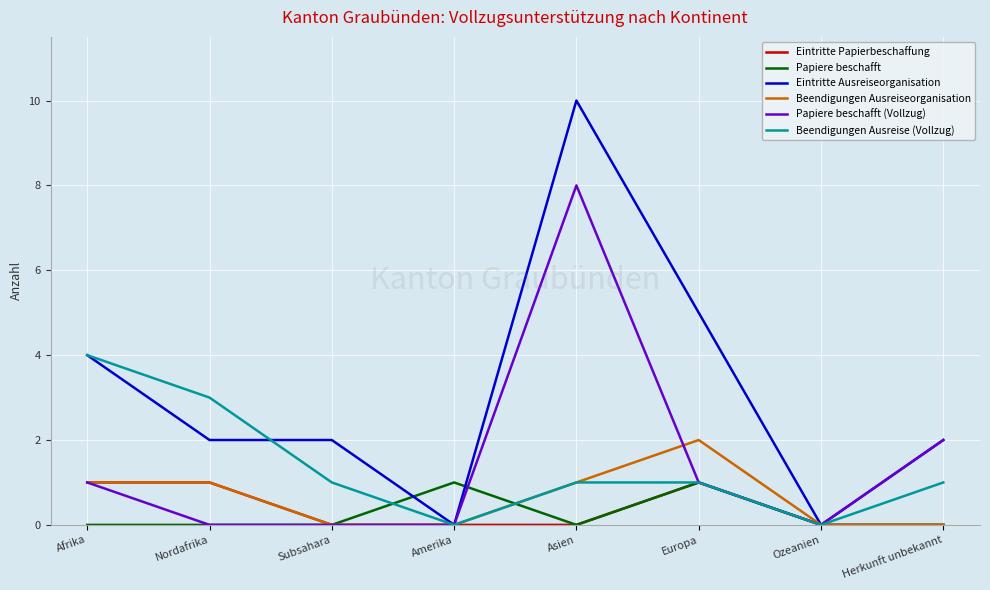

What is the total value across all series at Herkunft unbekannt?

5